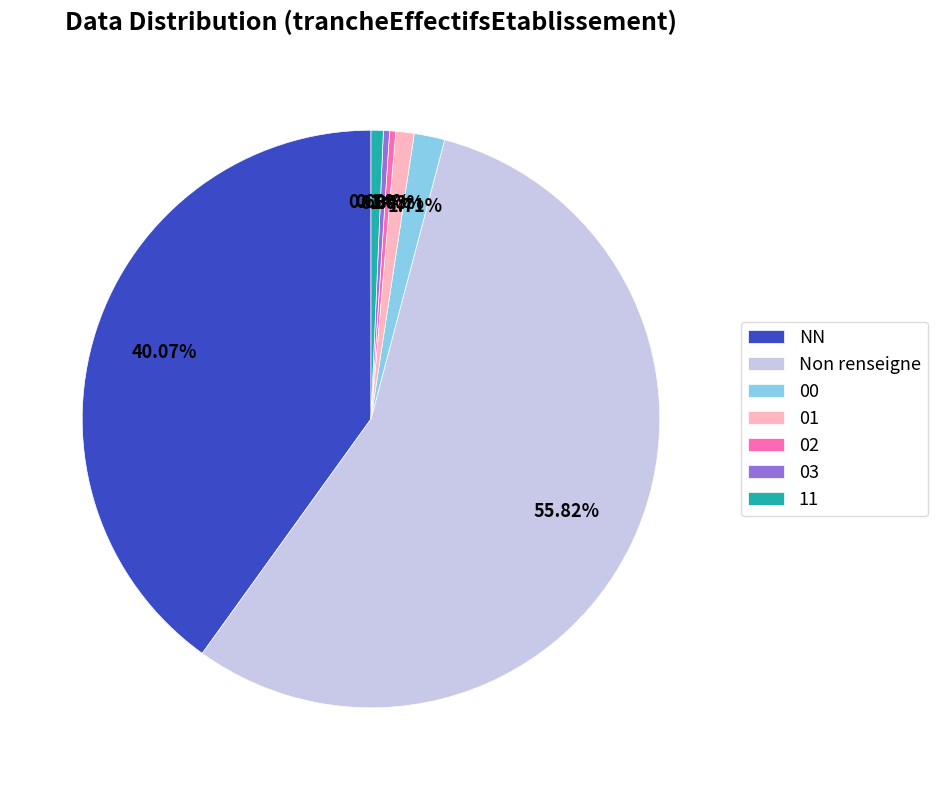

Is it true that 03 is 0% of the pie?

True